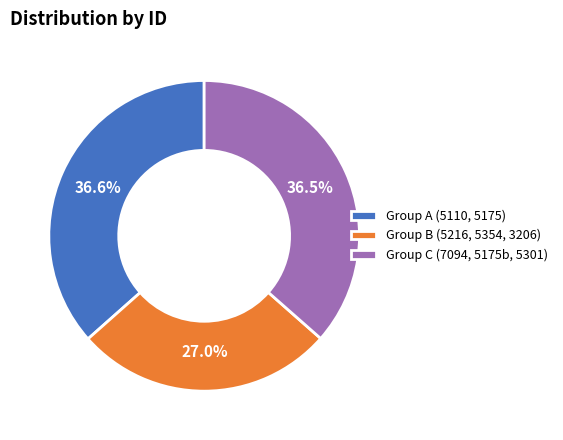

What is the ratio of the value at Group A (5110, 5175) to the value at Group B (5216, 5354, 3206)?

1.4